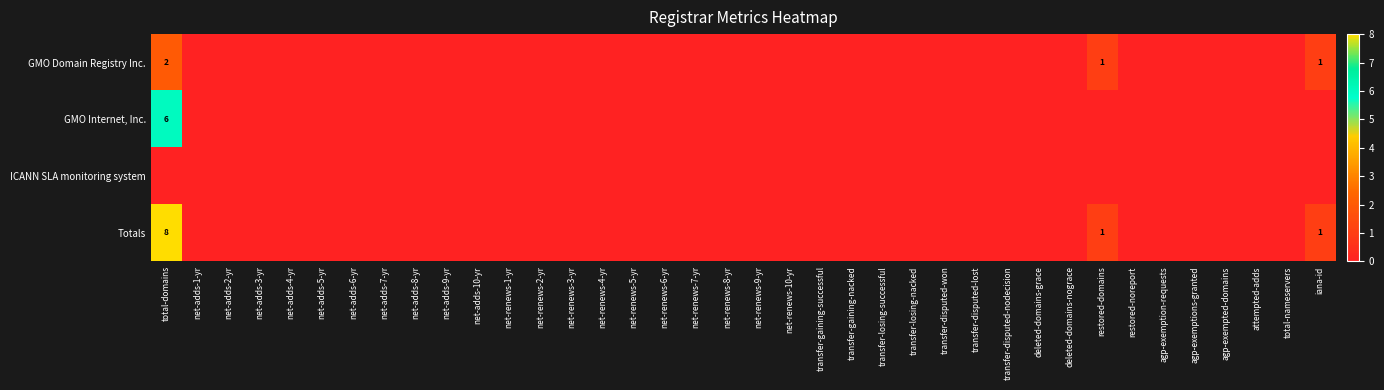

Which category has the highest value in the GMO Domain Registry Inc. series?

total-domains